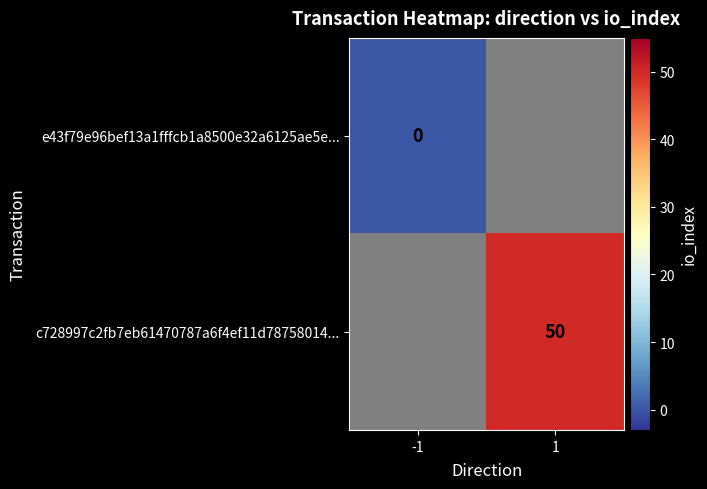

Which category has the highest value across all series?

1